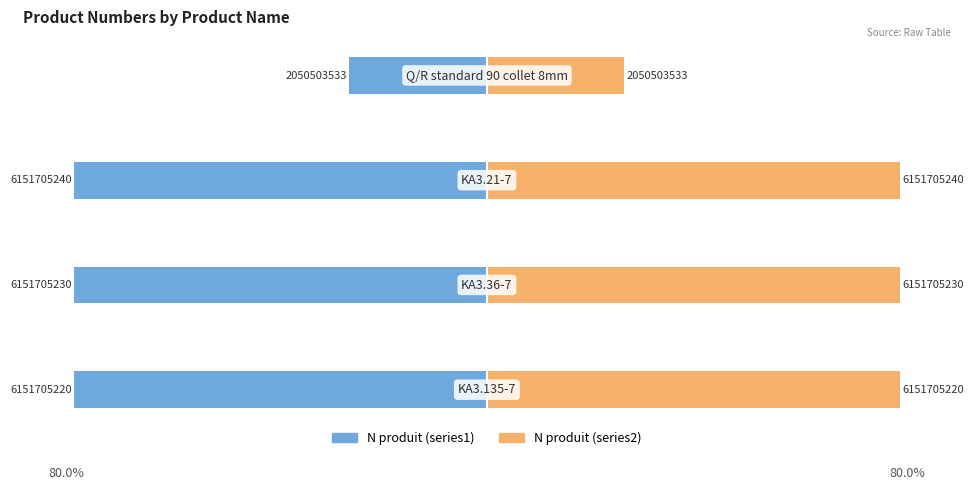

How many bars are there in each group?

2